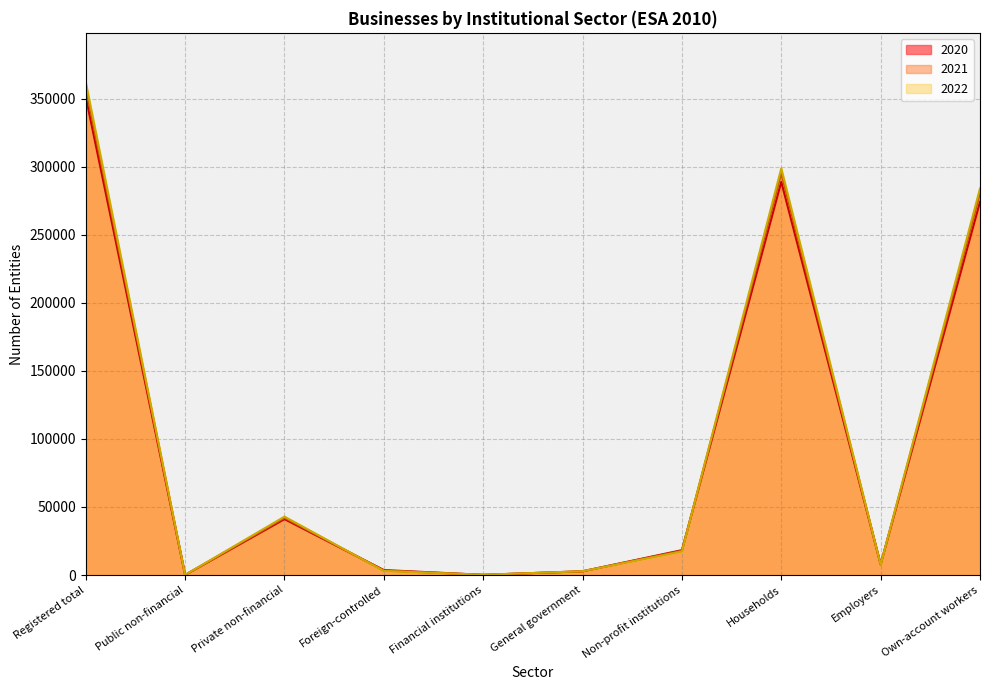

How many categories are shown in the chart?

10